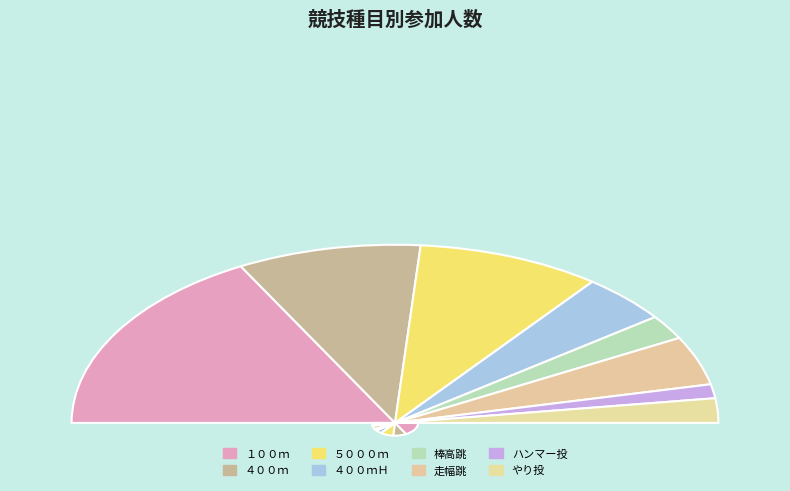

To the nearest percent, what portion does 走幅跳 represent?

9%